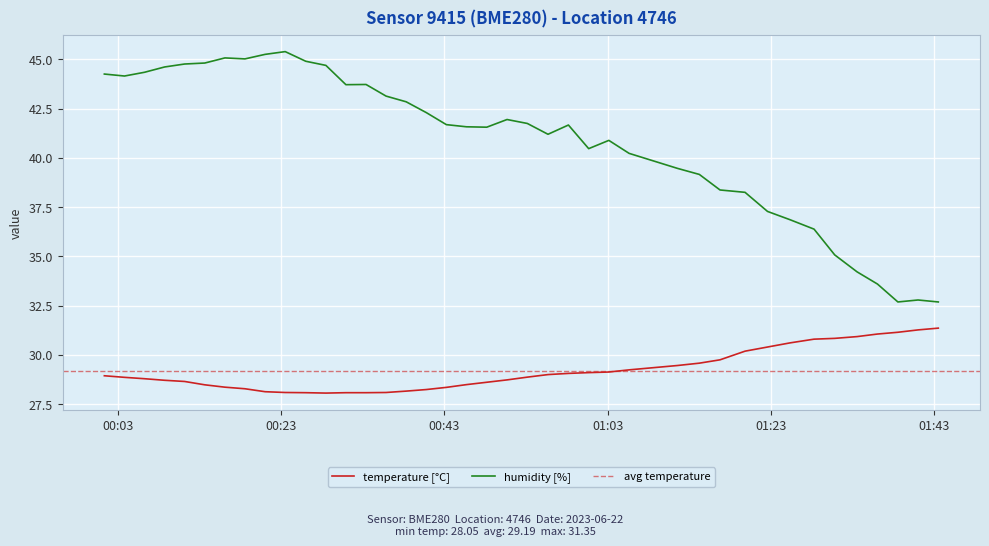

What is the total value across all series at 2023-06-22T00:33:25?

71.8